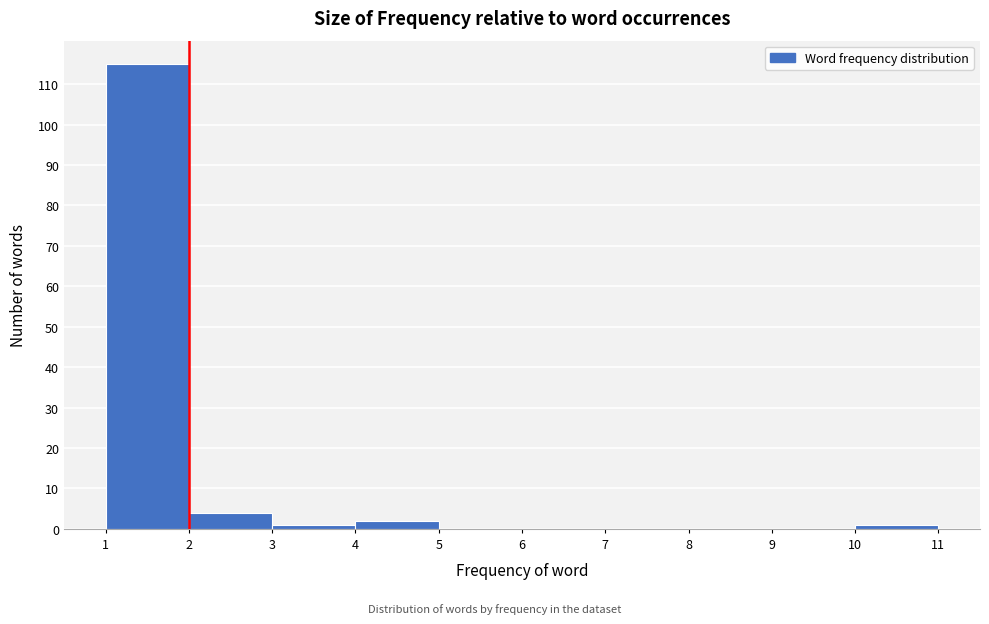

How tall is the bar that spans 3 to 4 on the x-axis? The values are not printed on the chart, so give them approximately, as read against the axis.

1